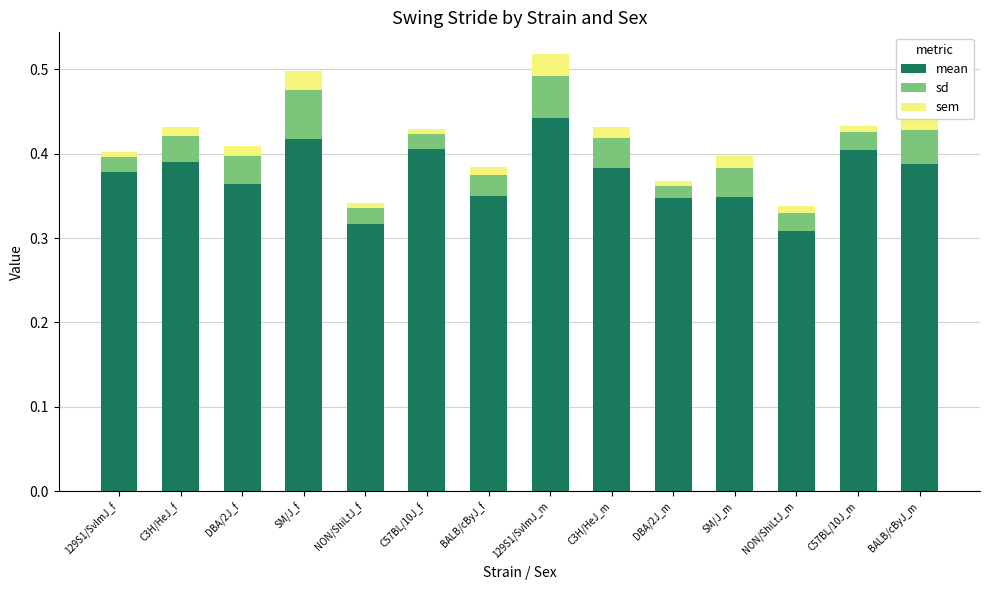

How many distinct data groups are displayed?

3